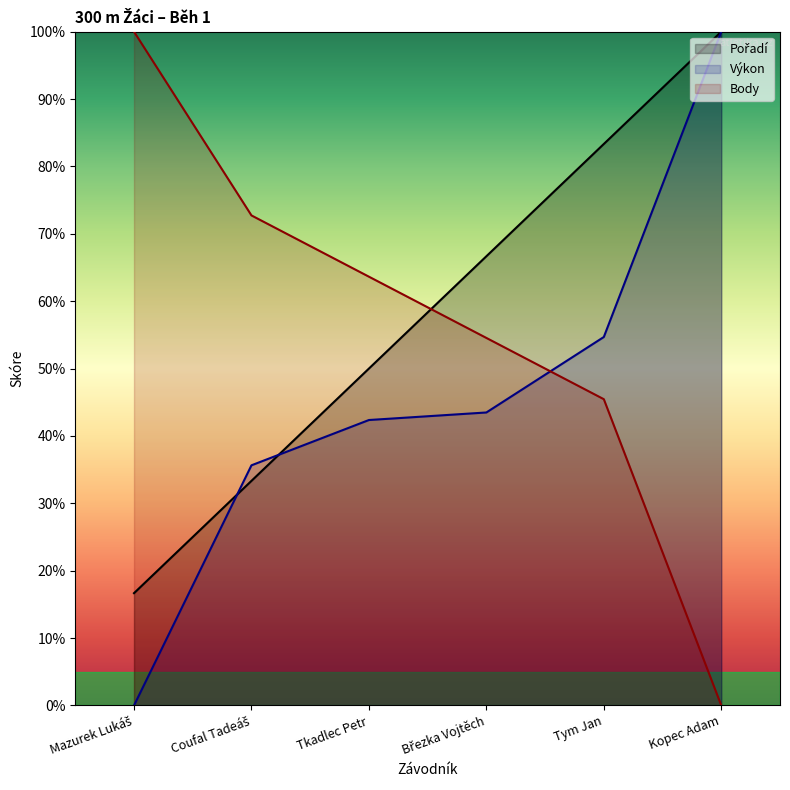

At how many categories does at least one series exceed 6?

6